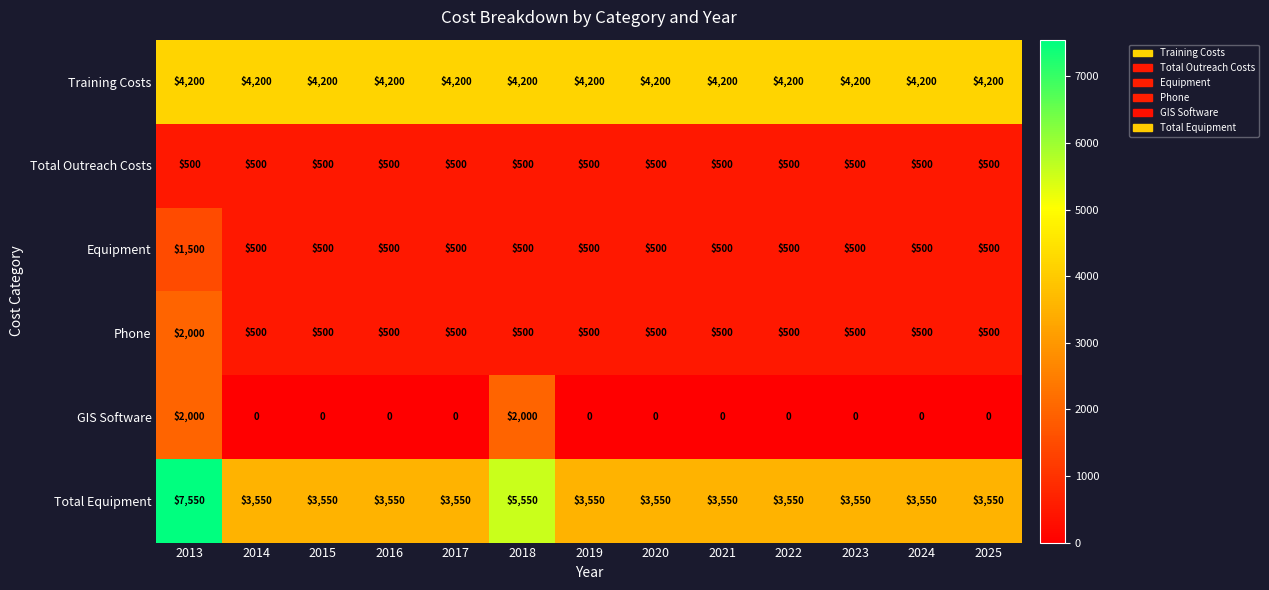

The Total Equipment series shows 2278 at 2020. True or false?

False